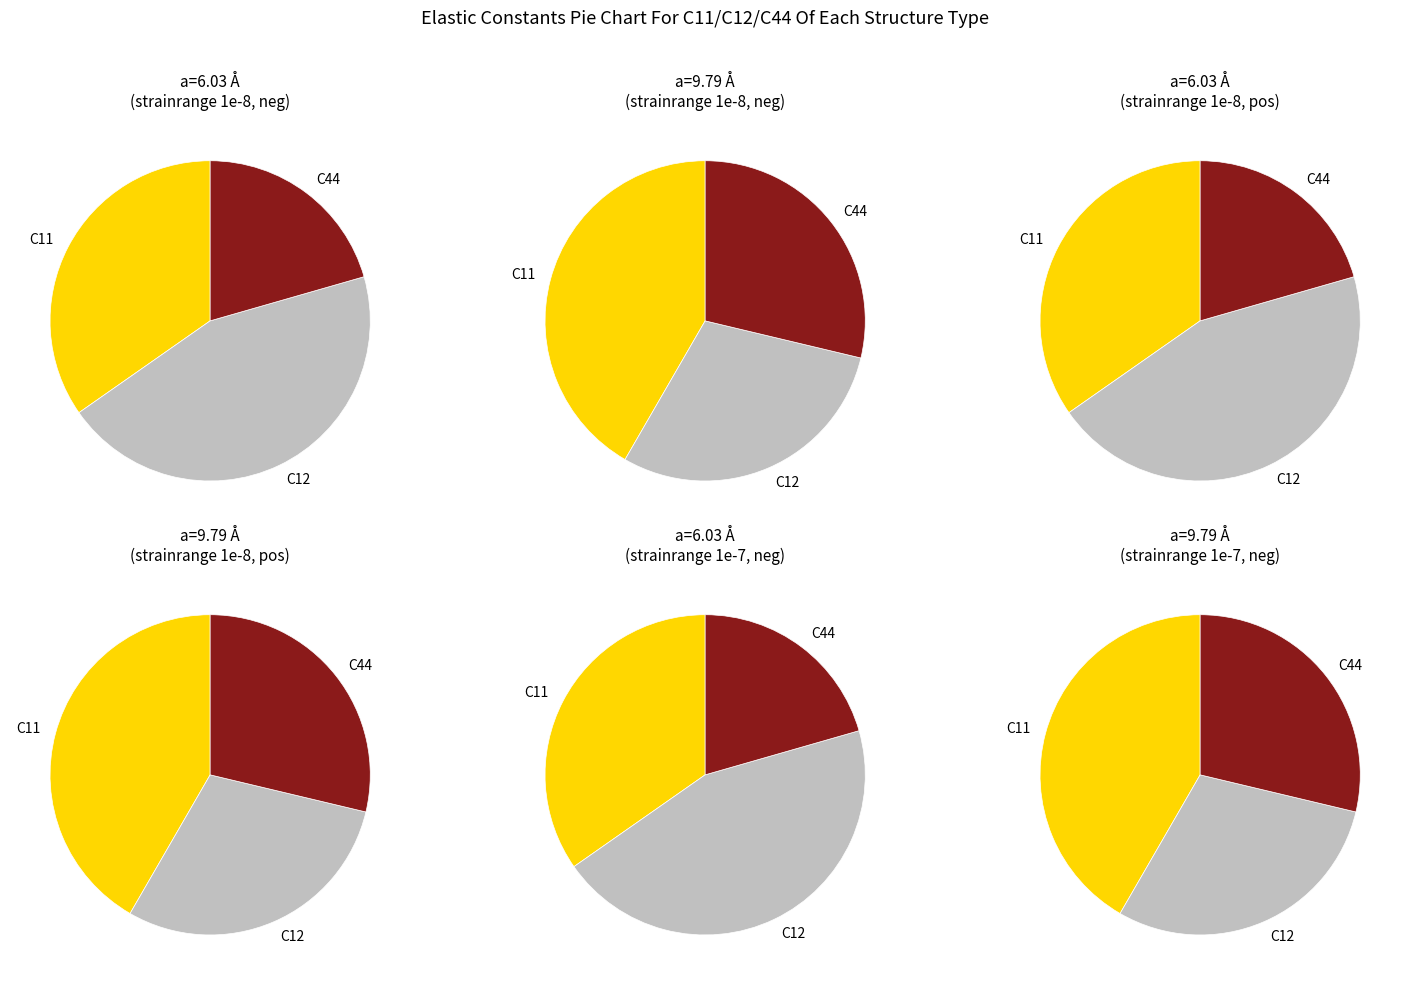

Which series has the widest spread of values?

C12